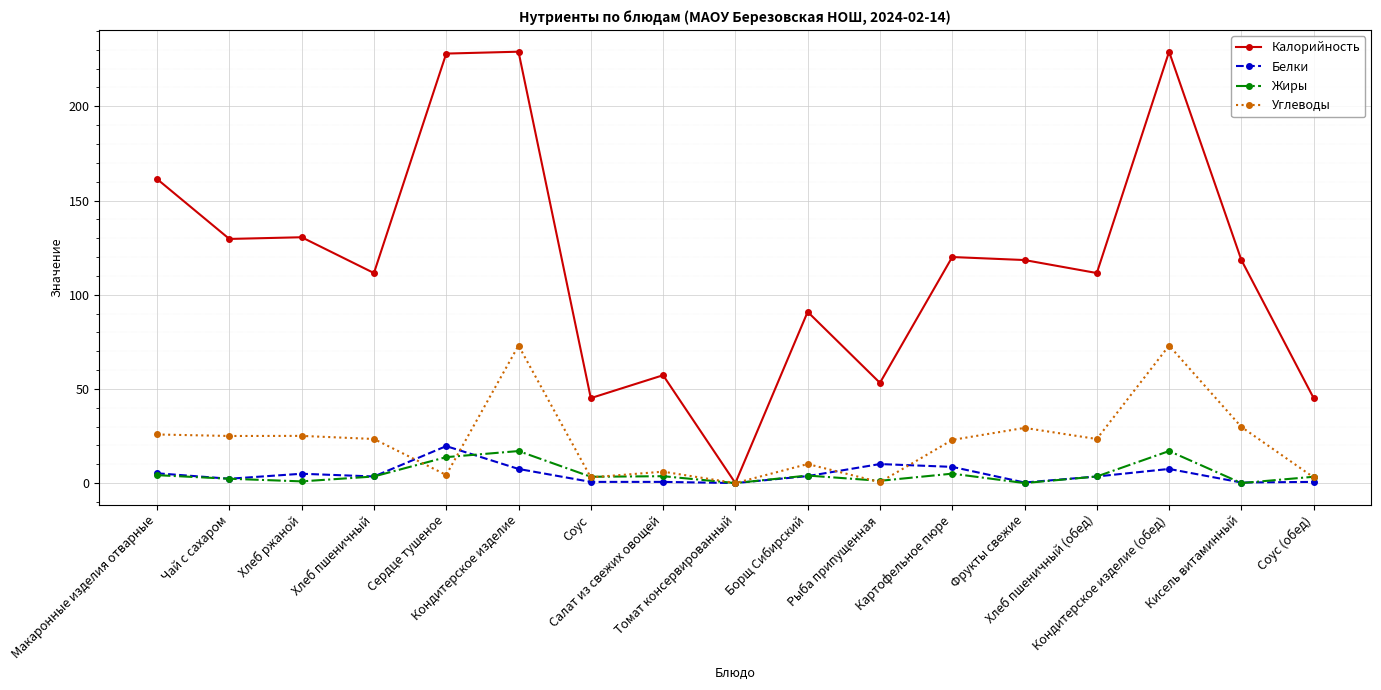

What are all the series names shown in the legend?

Калорийность, Белки, Жиры, Углеводы